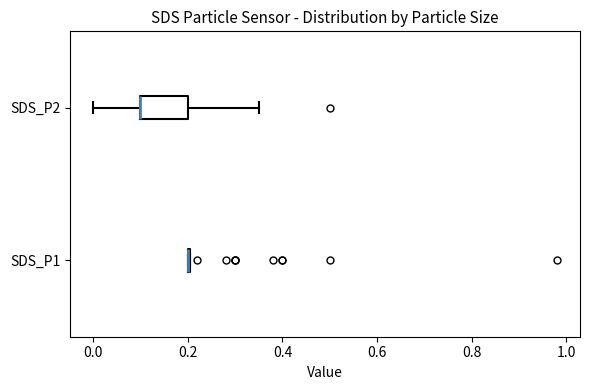

Comparing the boxes themselves (not the whiskers), which one is the widest?

SDS_P2